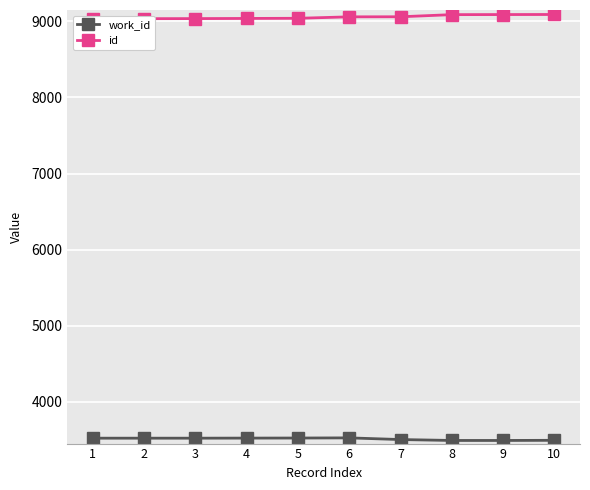

What is the sum of all id values?

90579